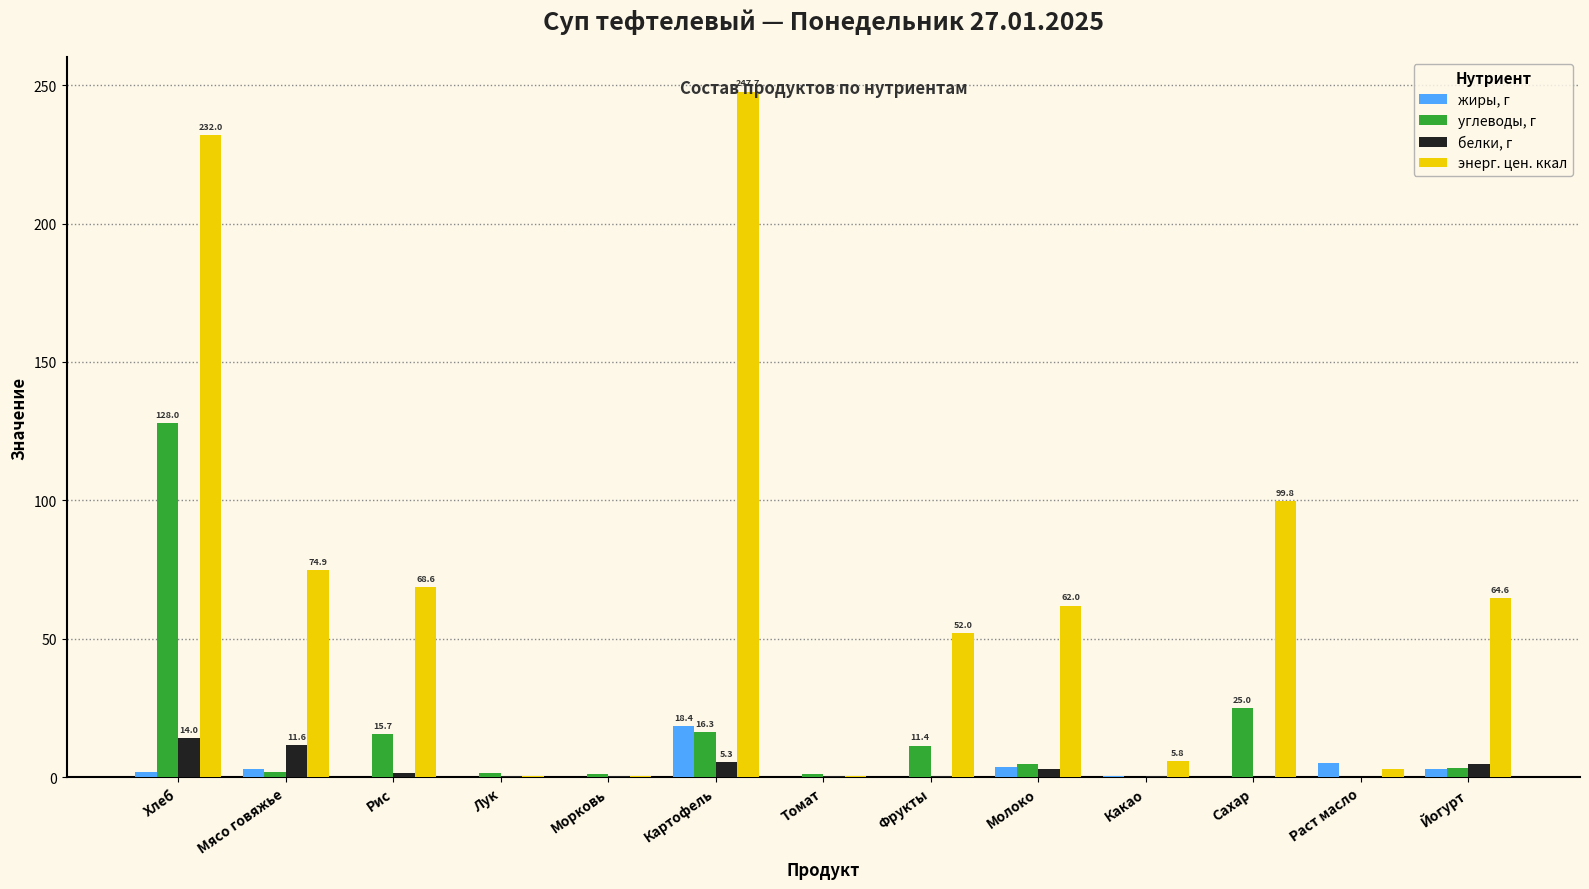

Is it true that белки, г equals 5.3 at Картофель?

True